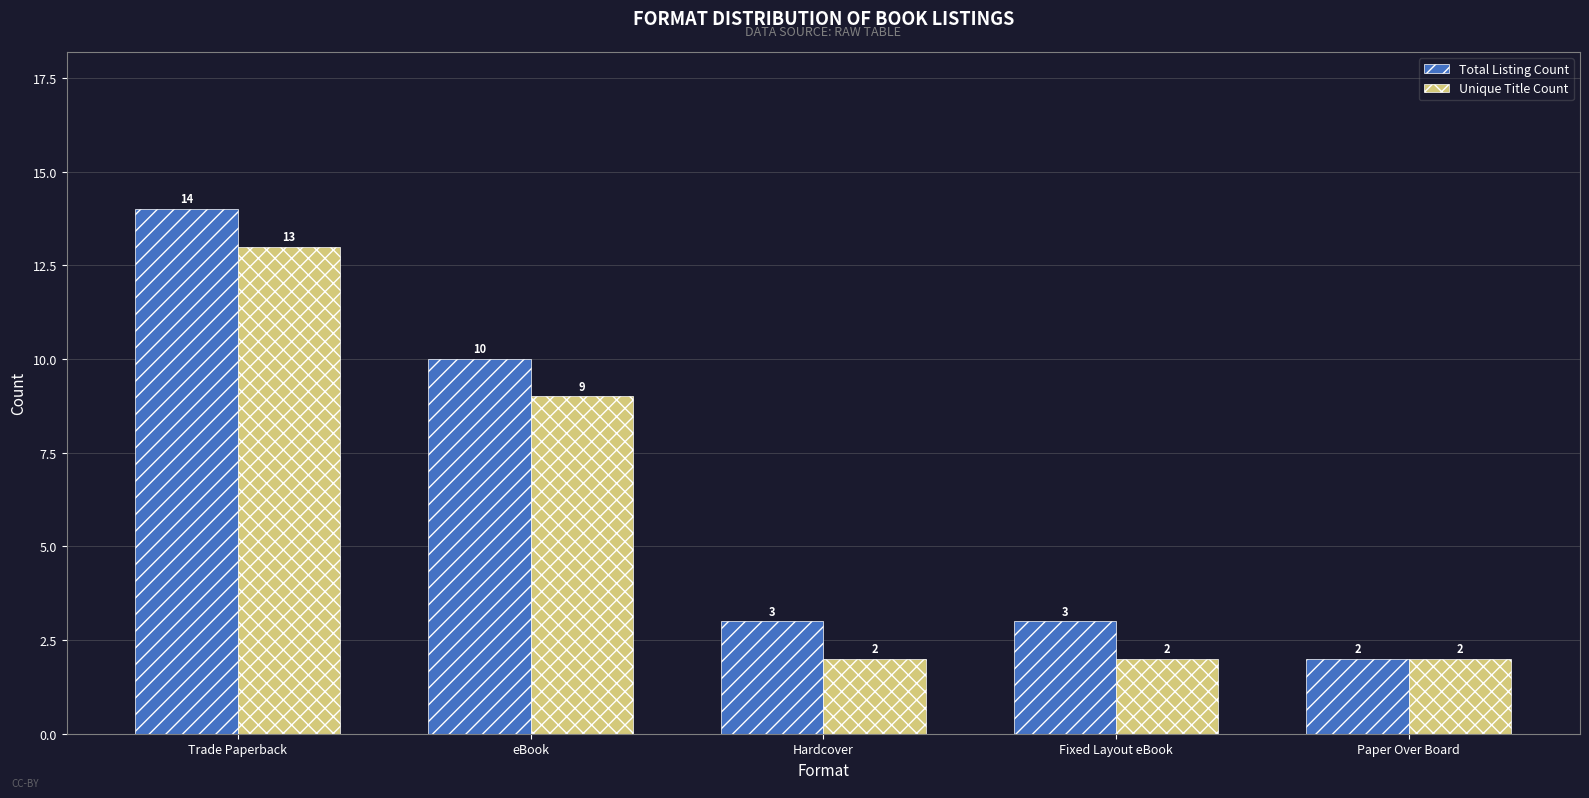

The value of Unique Title Count at Trade Paperback is 13. True or false?

True